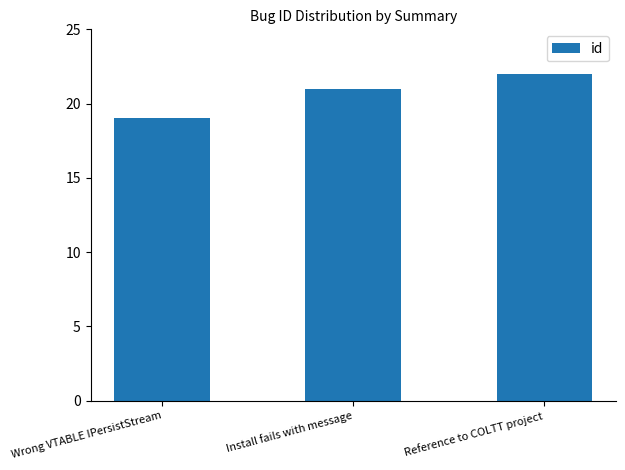

What is the ratio of the value at Reference to COLTT project to the value at Wrong VTABLE IPersistStream?

1.2